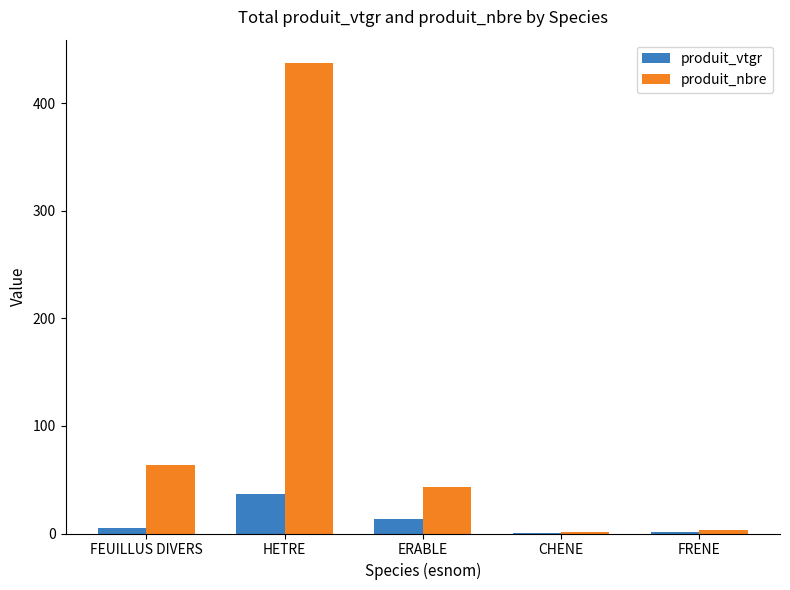

Is it true that produit_nbre equals 64.3 at ERABLE?

False